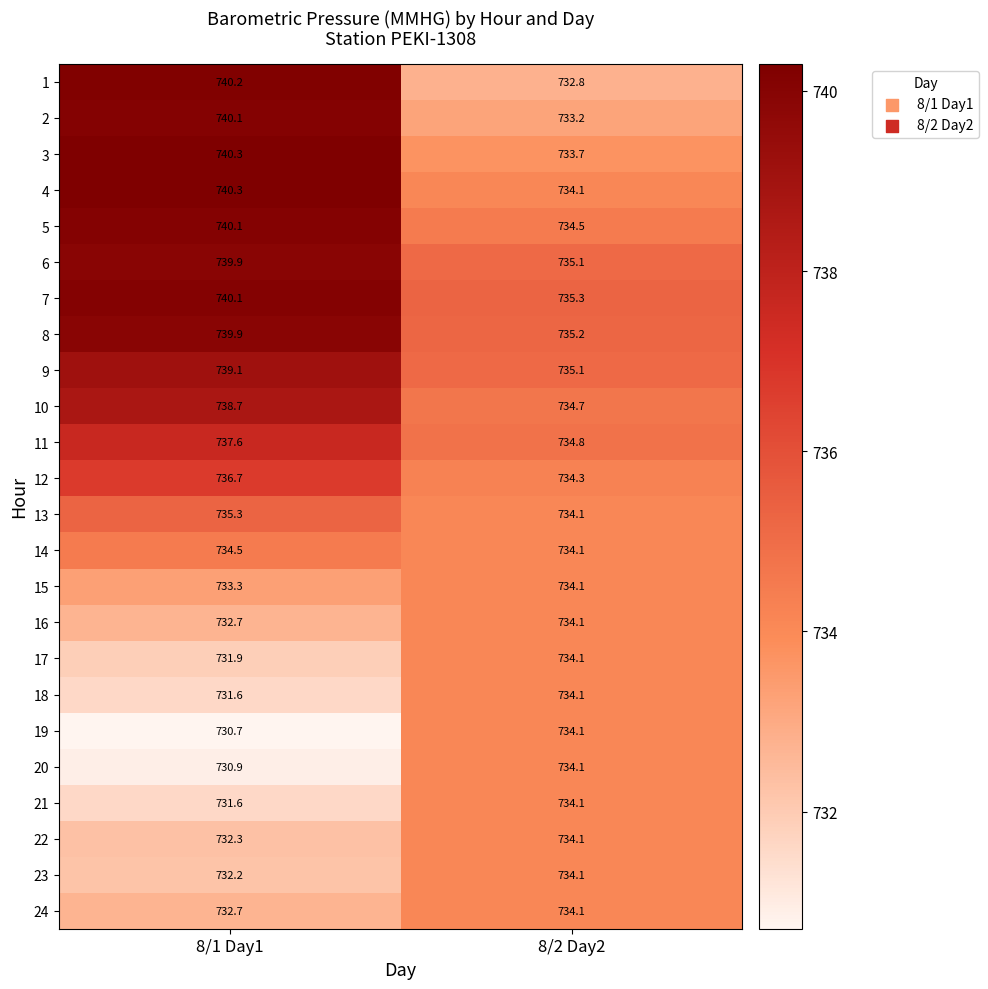

Rank the categories by 18 value from lowest to highest.

8/1 Day1, 8/2 Day2